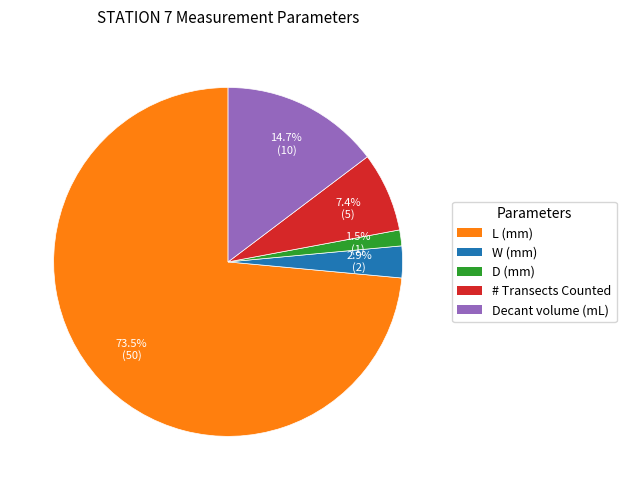

What is the majority slice?

L (mm)